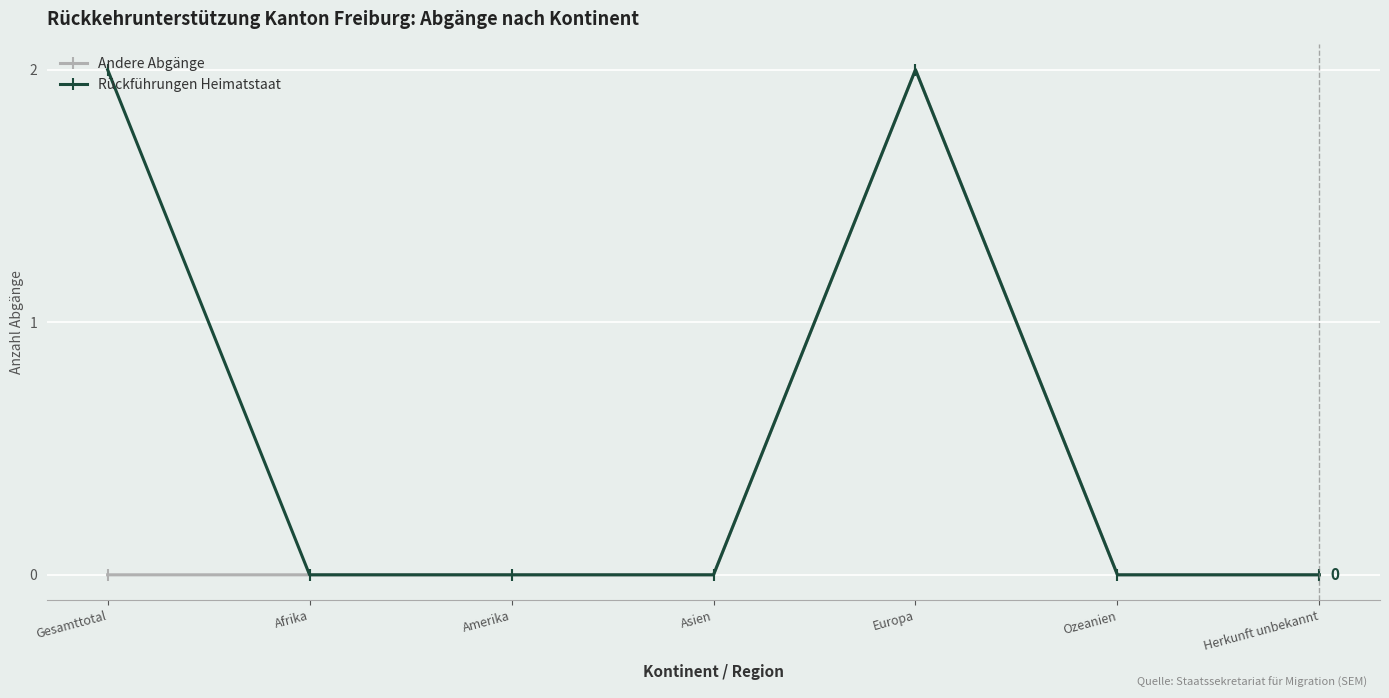

At Gesamttotal, list the series in order from largest to smallest.

Rückführungen Heimatstaat, Andere Abgänge